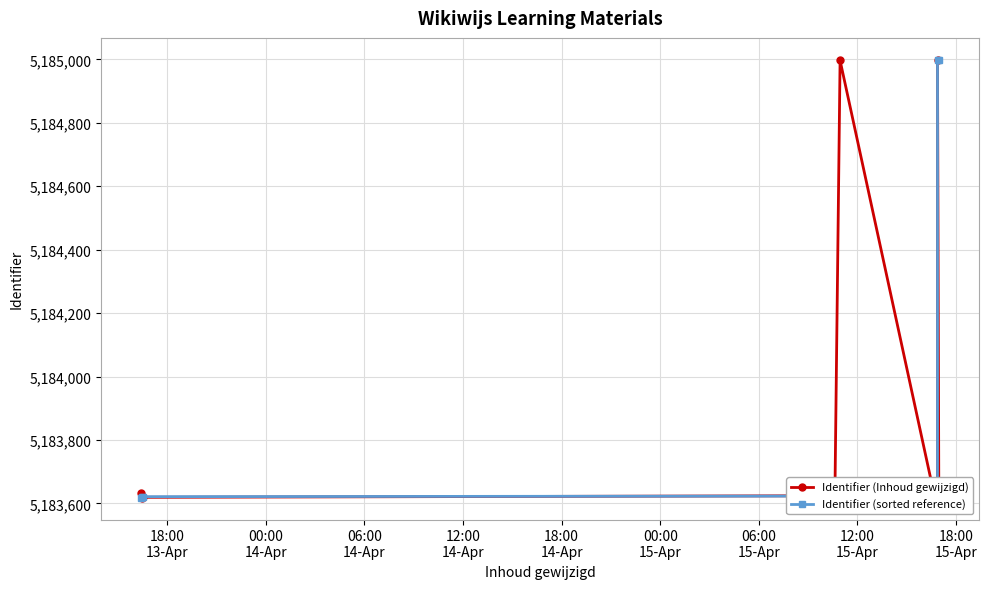

How many data points in Identifier (sorted reference) are above 5183625?

4